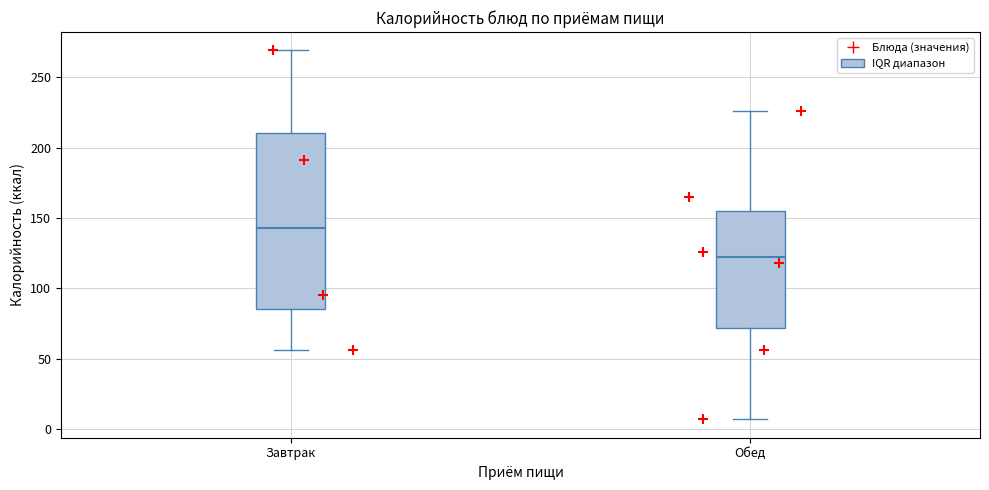

Reading left to right, transcribe this box plot: for each box, give where its median line is, the range the box spans, and where its two whiskers end, as read against the y-axis. The values are not printed on the chart, so give them approximately, as read against the axis.

Завтрак: median 145, box 85 to 210, whiskers 55 to 270
Обед: median 120, box 70 to 155, whiskers 5 to 225